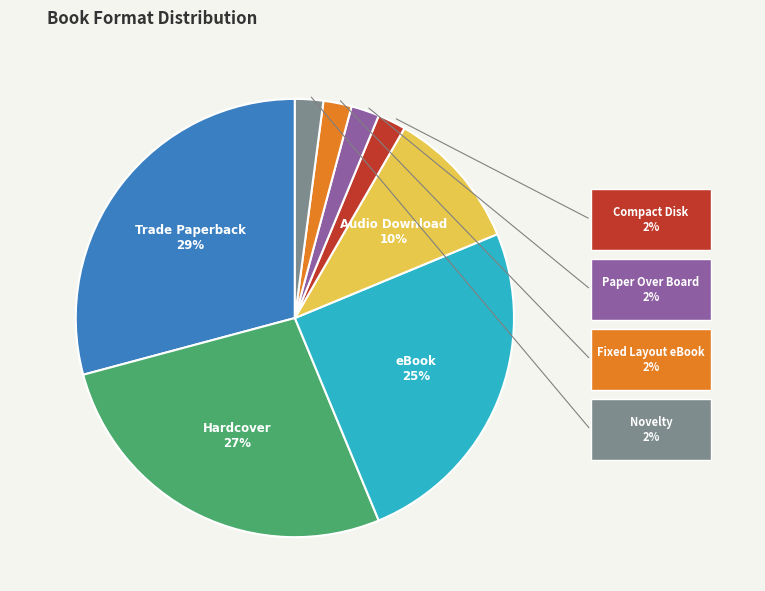

How many slices are in this pie chart?

8